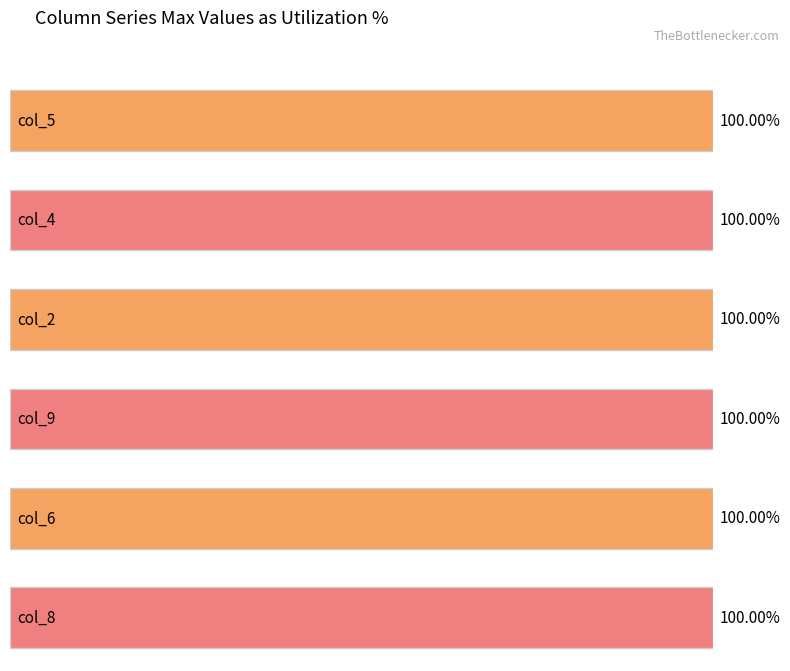

Which series changed the most between 1 and 2?

col_2